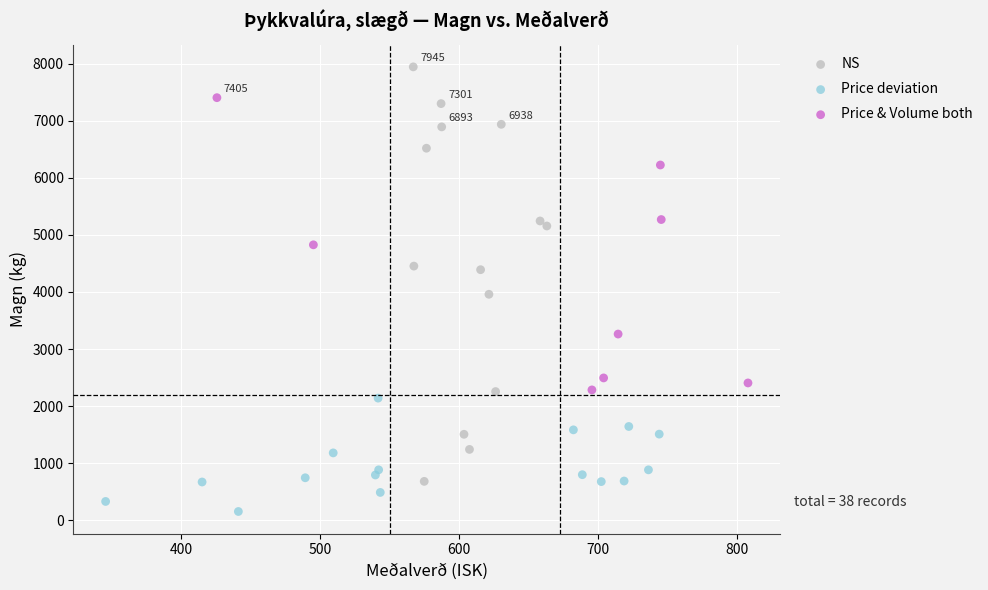

Which series contains the lowest Y value?

Price deviation